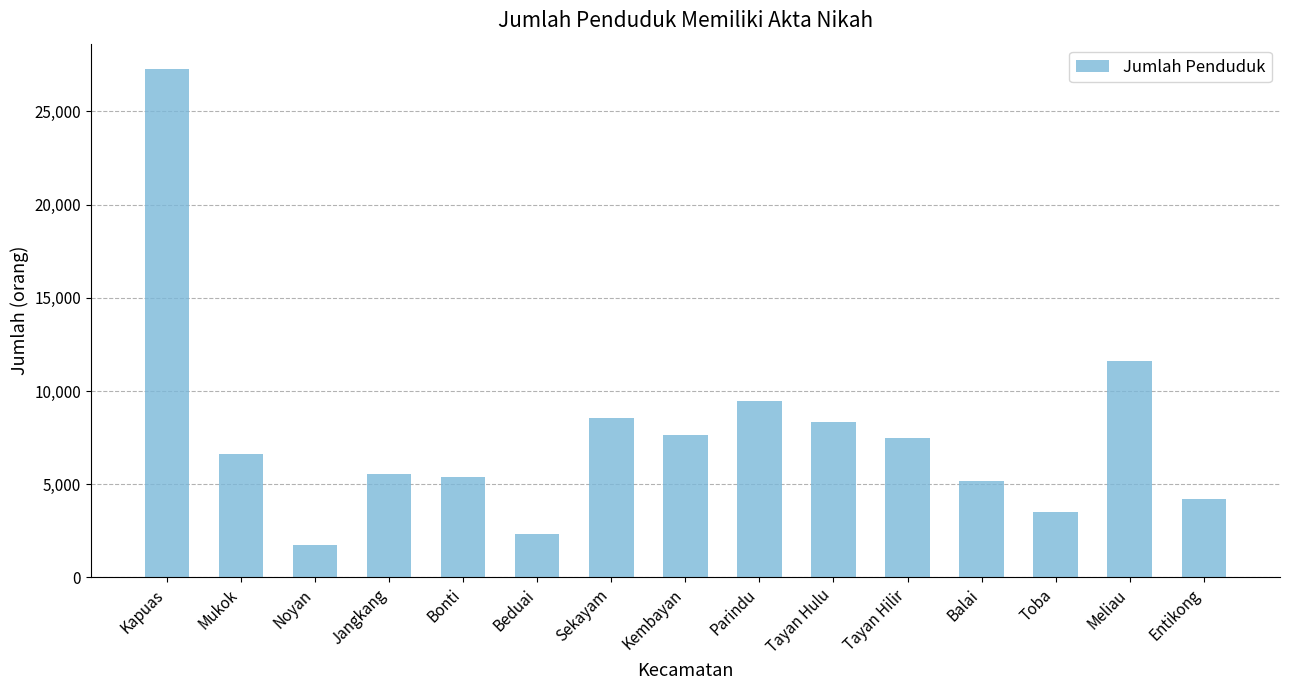

Where is the data nearest to the value 14509?

Meliau